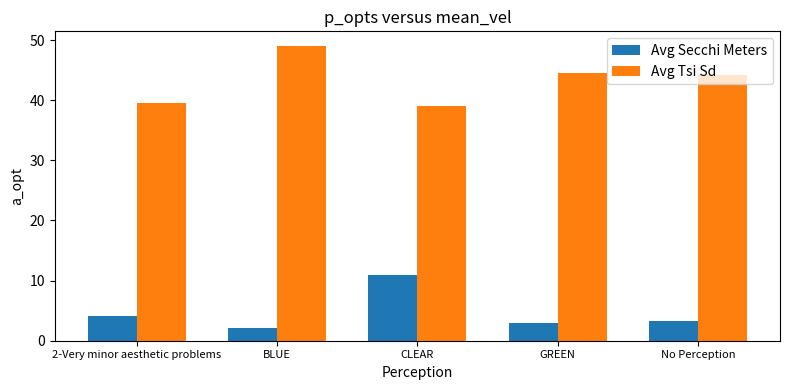

How many bars are there in total?

10